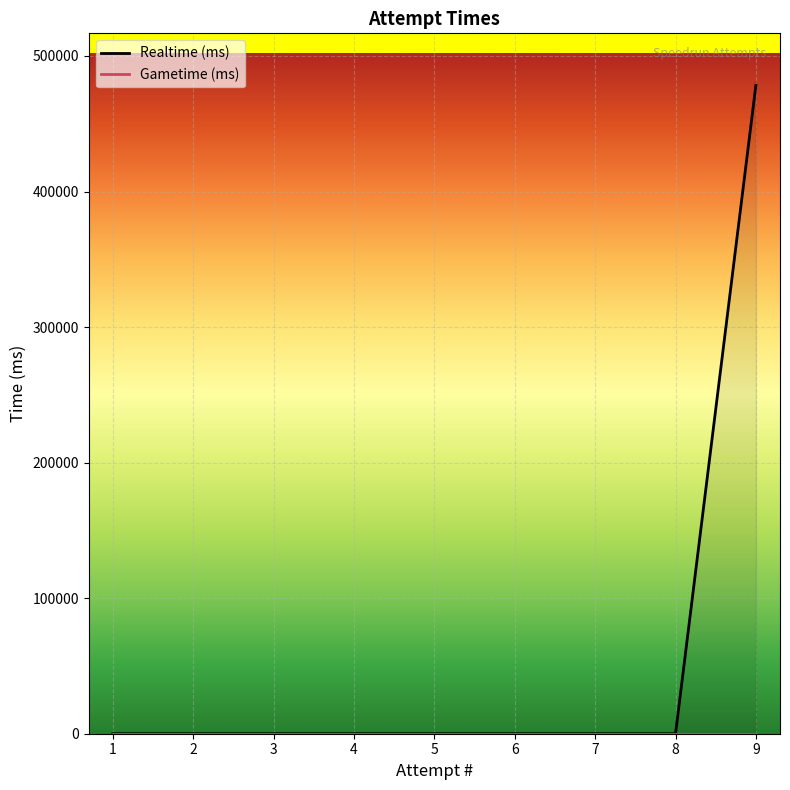

Reading left to right, what are all the values shown in this chart?

1=0	2=0	3=0	4=0	5=0	6=0	7=0	8=0	9=478428